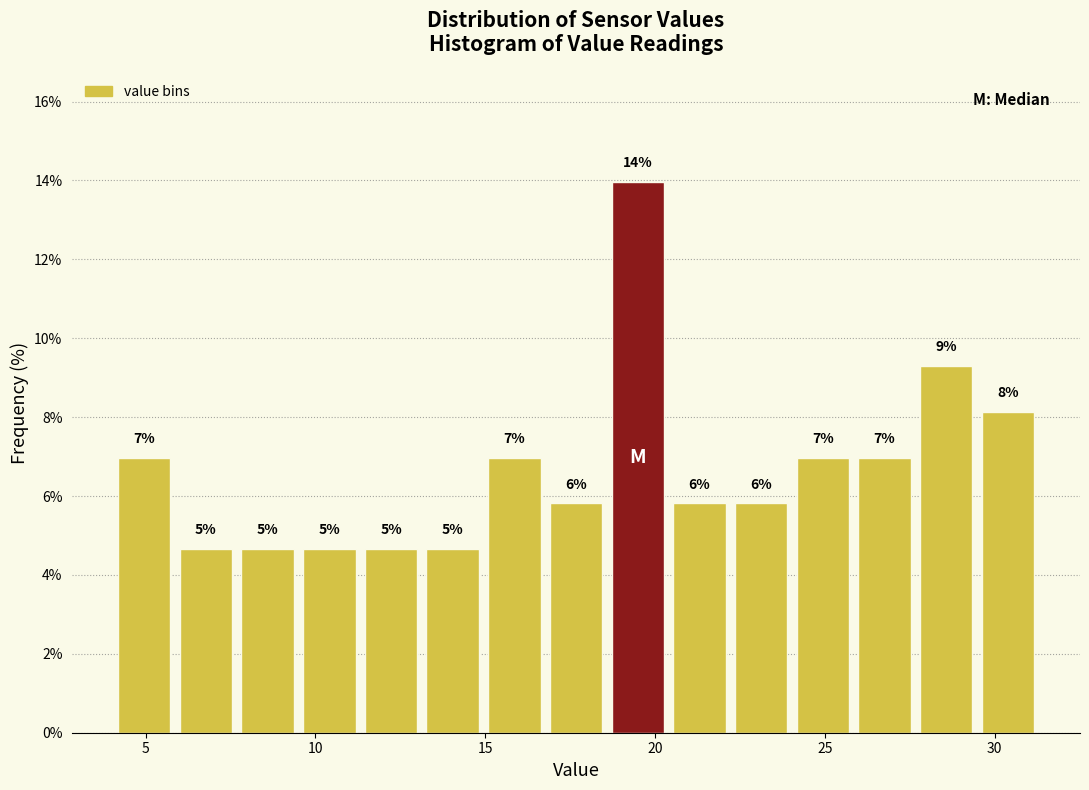

Read against the x-axis, roughly where is the centre of the tallest bar?

19.5